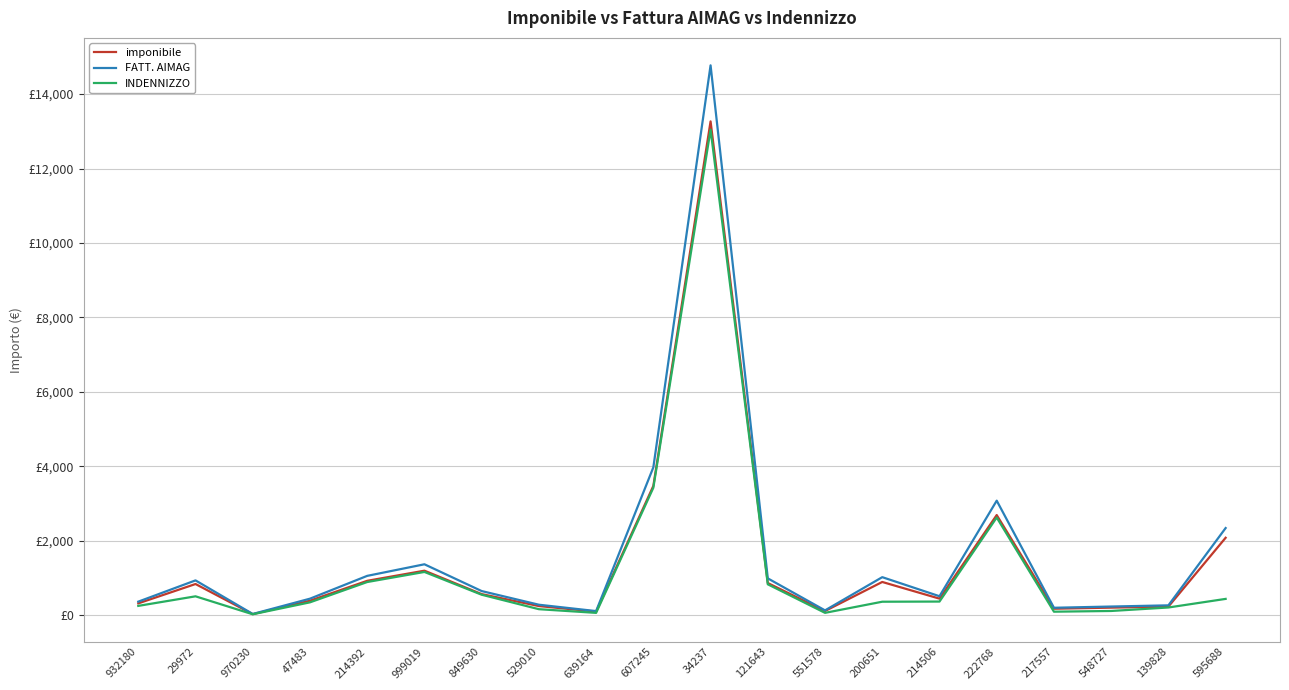

At which label is FATT. AIMAG closest to 7404?

607245